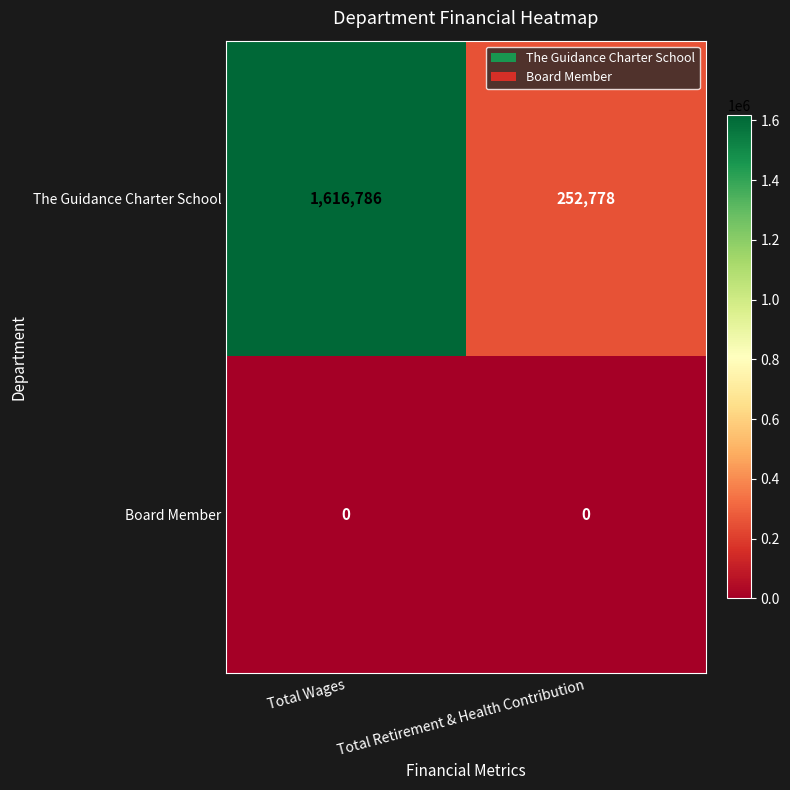

Reading left to right, transcribe all the data shown in this chart.

The Guidance Charter School: 1616786	252778
Board Member: 0	0